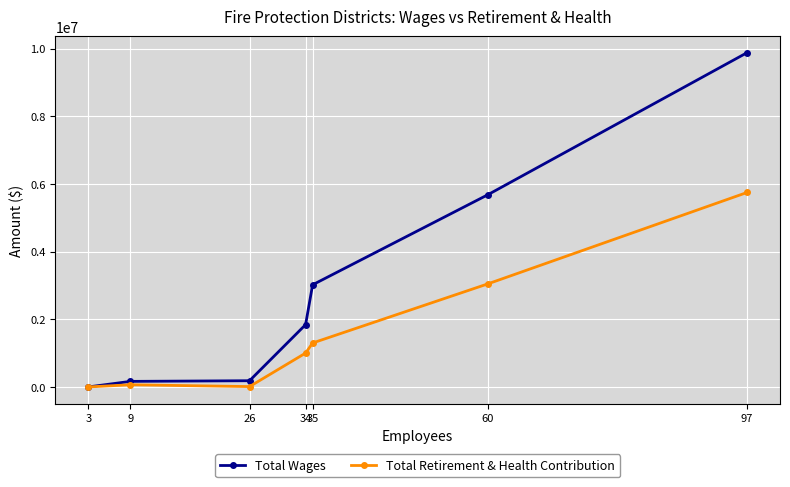

Rank the categories by Total Wages value from lowest to highest.

3, 9, 26, 34, 35, 60, 97